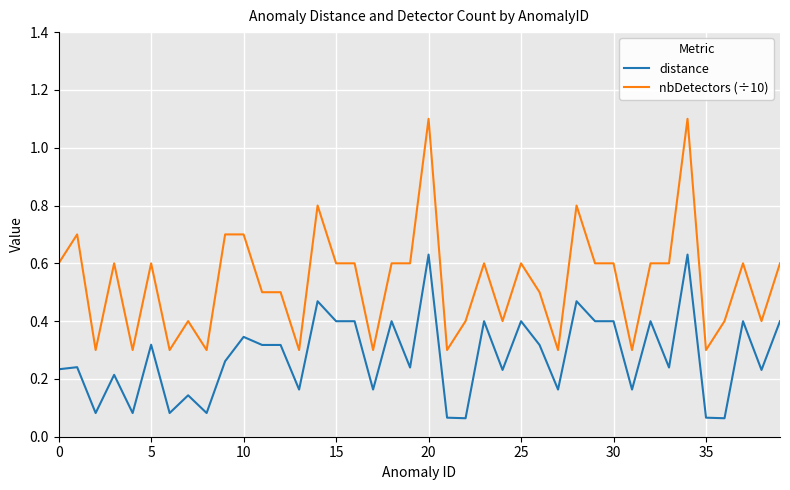

True or false: nbDetectors (÷10) and distance intersect in this chart.

False